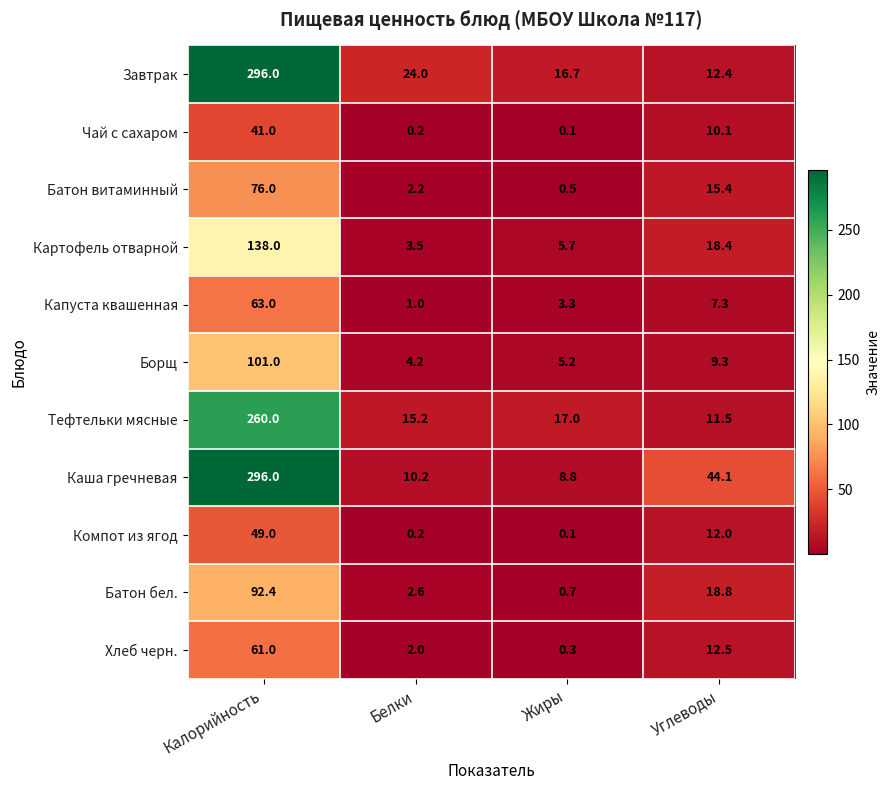

What is the difference between the maximum and minimum values in the Капуста квашенная series?

62.0